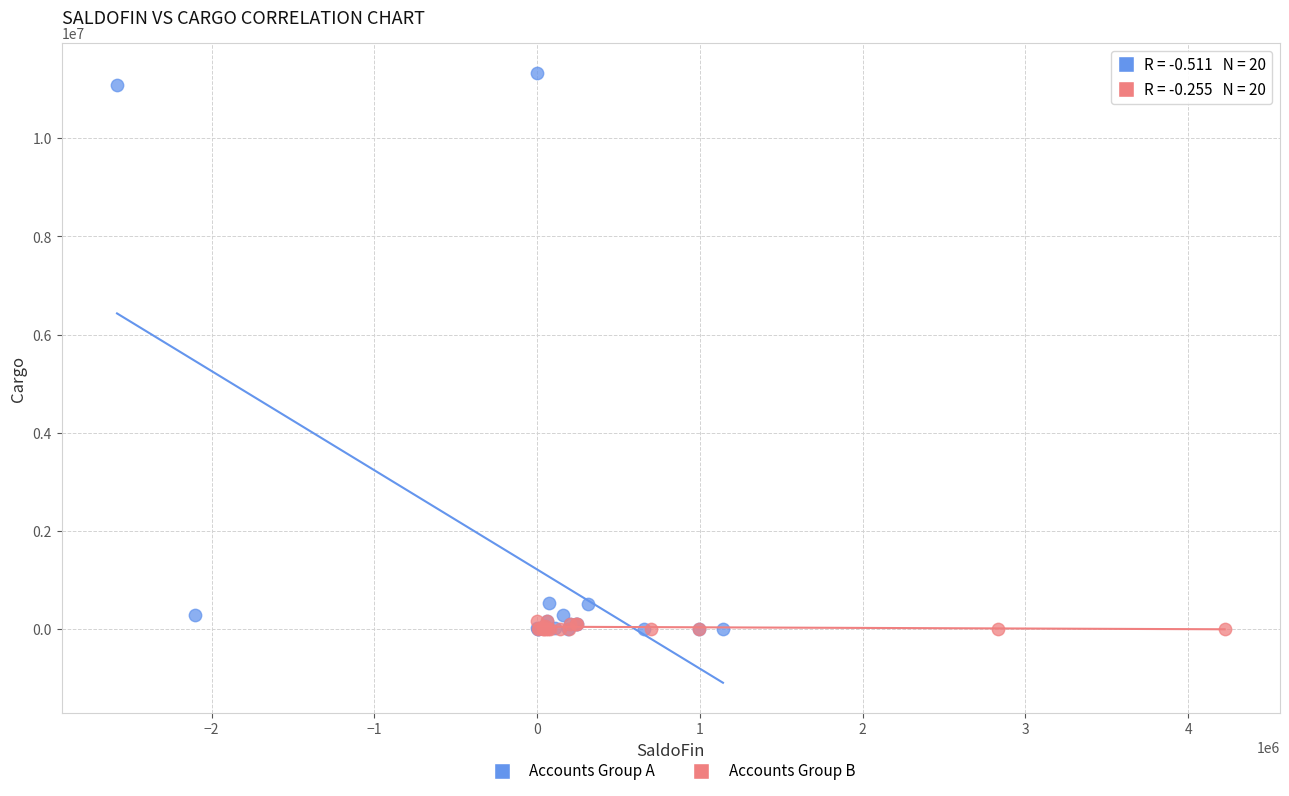

Which series reaches the maximum Y coordinate?

Accounts Group A